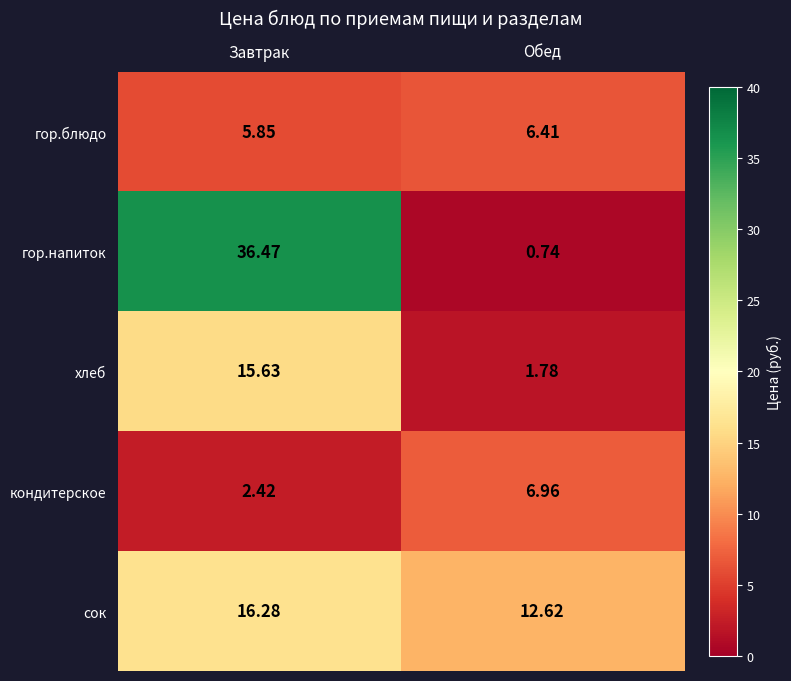

At which category does the chart reach its minimum across all series?

Обед